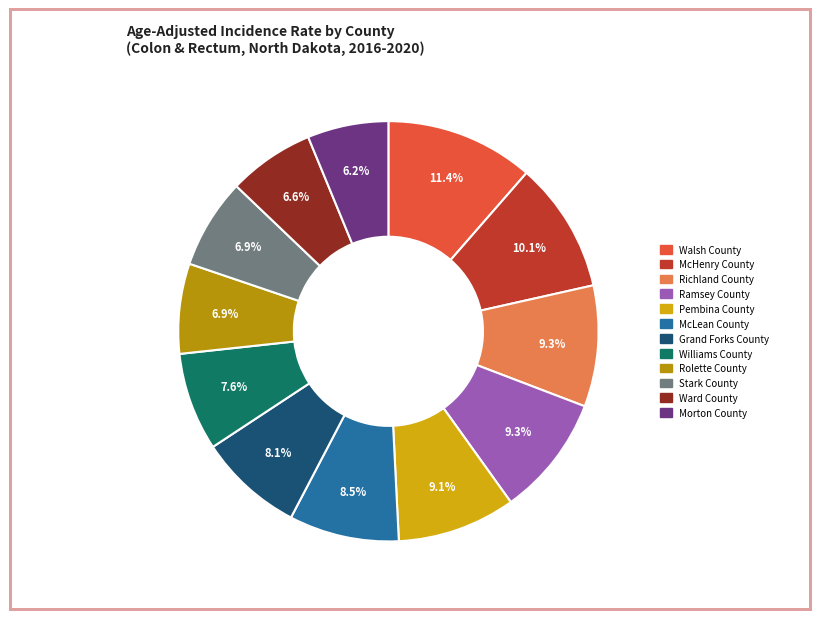

How many segments does this pie chart have?

12